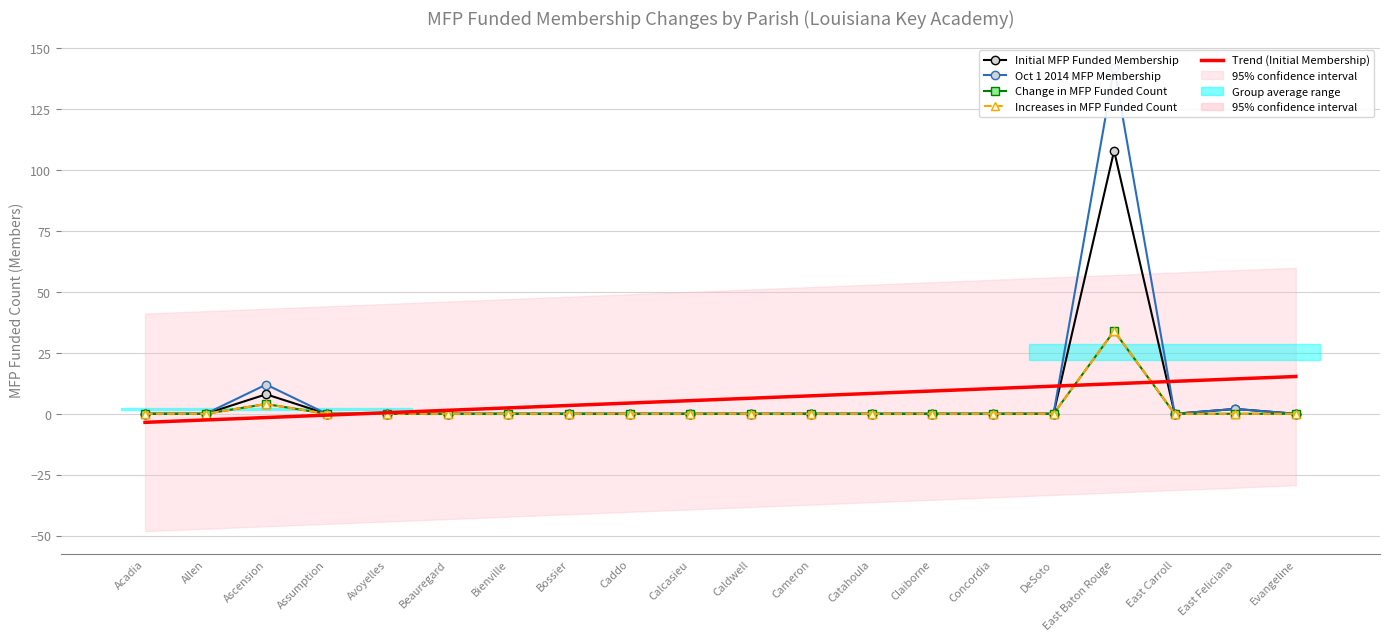

Which series has the widest spread of values?

Oct 1 2014 MFP Membership